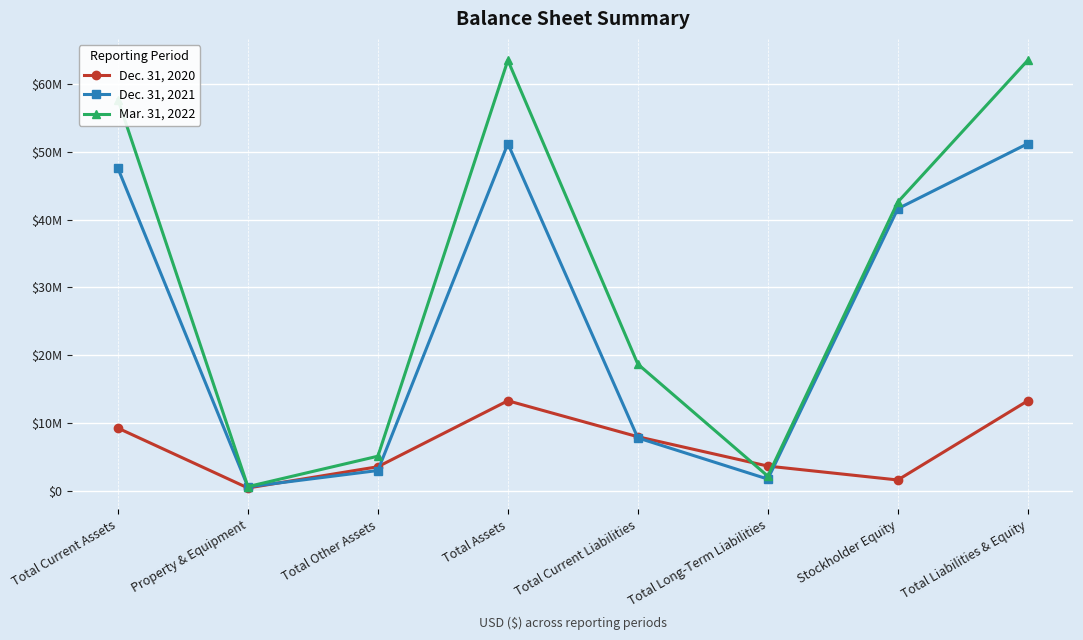

What is the spread (max minus min) of values at Total Assets?

50185322